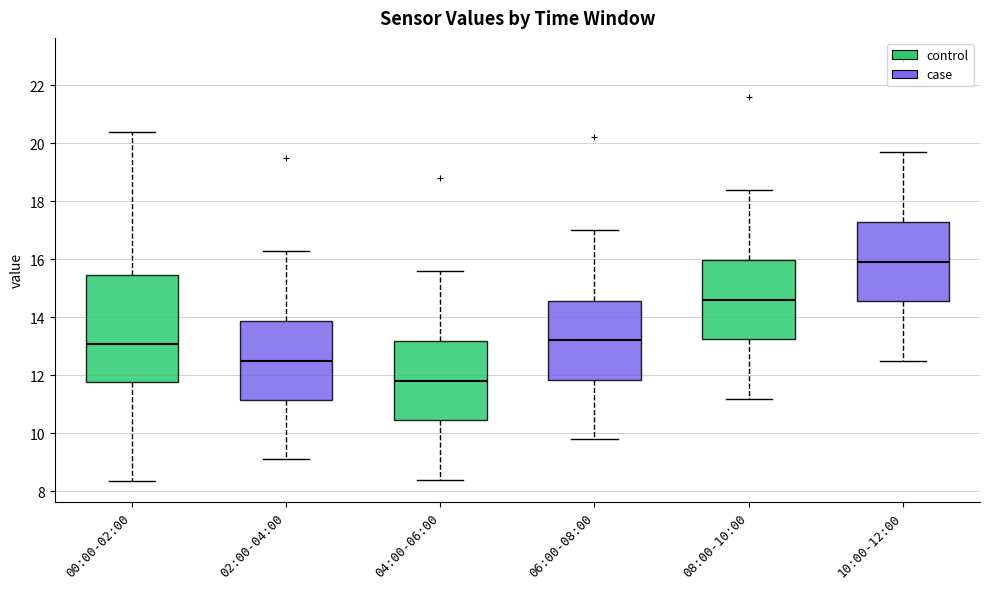

Reading left to right, transcribe this box plot: for each box, give where its median line is, the range the box spans, and where its two whiskers end, as read against the y-axis. The values are not printed on the chart, so give them approximately, as read against the axis.

00:00-02:00: median 13.0, box 11.8 to 15.4, whiskers 8.4 to 20.4
02:00-04:00: median 12.6, box 11.2 to 13.8, whiskers 9.2 to 16.4
04:00-06:00: median 11.8, box 10.4 to 13.2, whiskers 8.4 to 15.6
06:00-08:00: median 13.2, box 11.8 to 14.6, whiskers 9.8 to 17.0
08:00-10:00: median 14.6, box 13.2 to 16.0, whiskers 11.2 to 18.4
10:00-12:00: median 16.0, box 14.6 to 17.2, whiskers 12.6 to 19.8